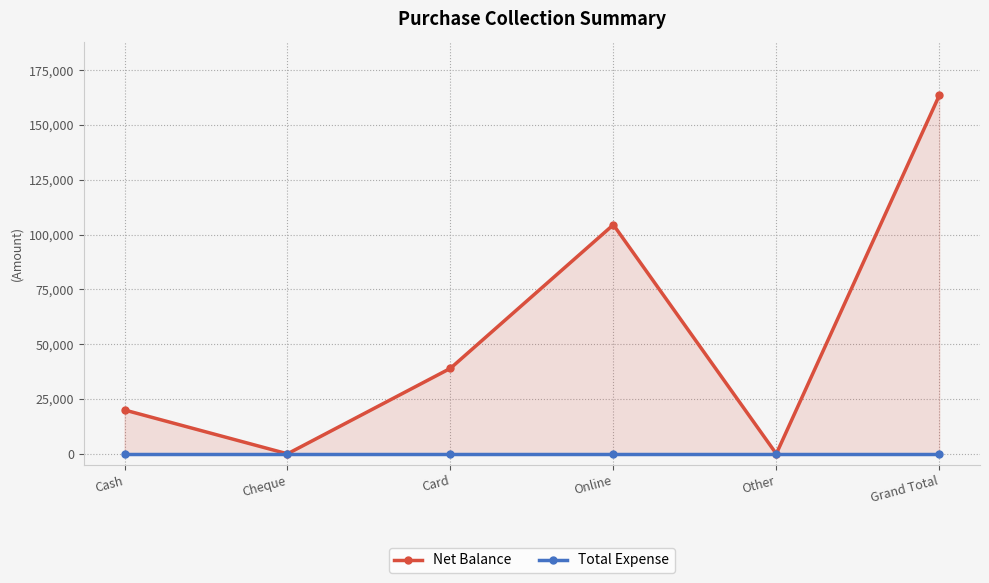

At how many categories does at least one series exceed 127511?

1